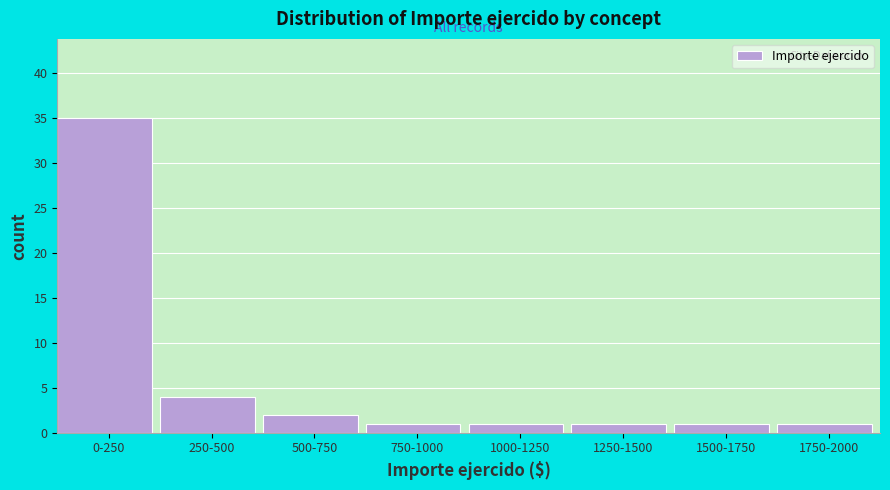

Reading left to right, transcribe all the data shown in this chart.

35	4	2	1	1	1	1	1